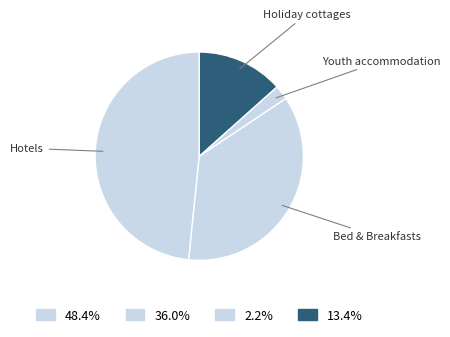

How many segments does this pie chart have?

4